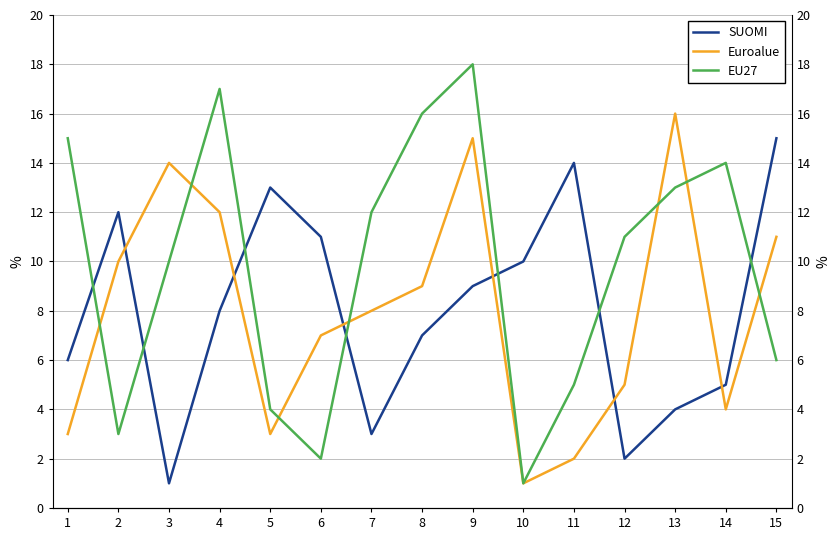

True or false: EU27 and Euroalue cross at least once.

True